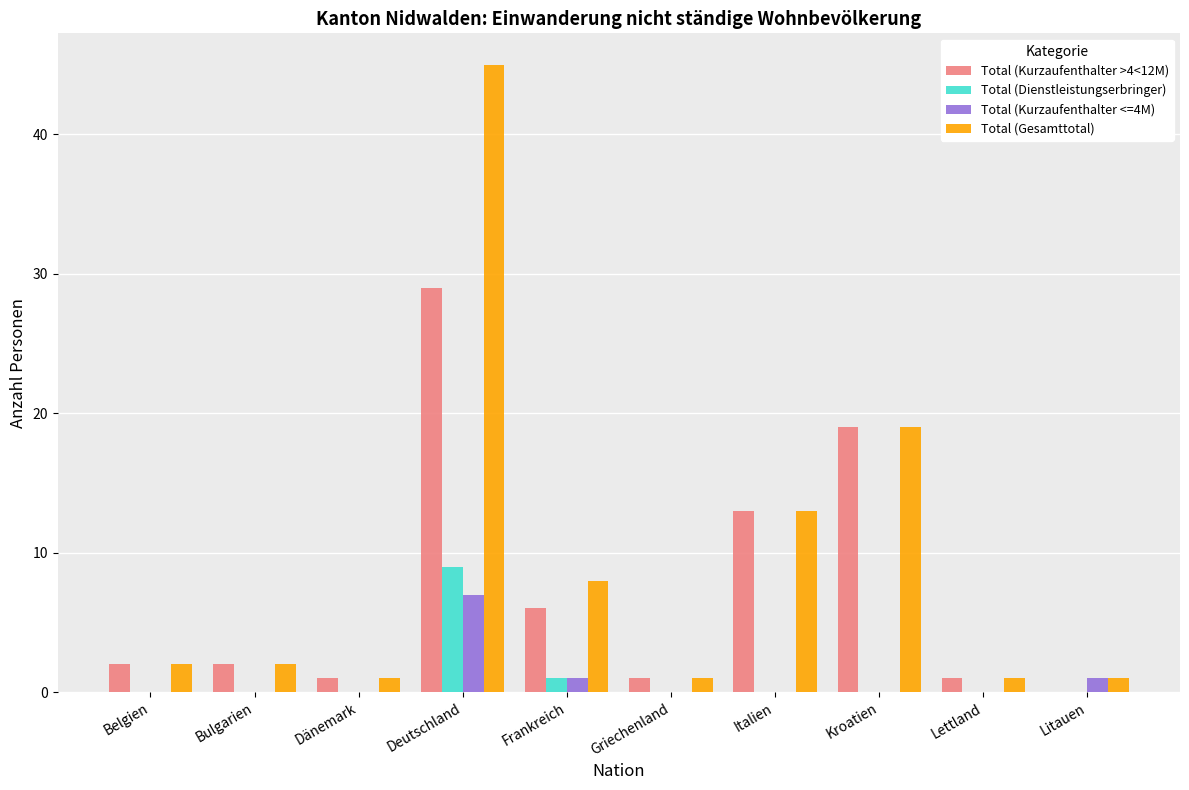

Is the value of Total (Gesamttotal) at Lettland greater than the value of Total (Kurzaufenthalter <=4M) at Deutschland?

No